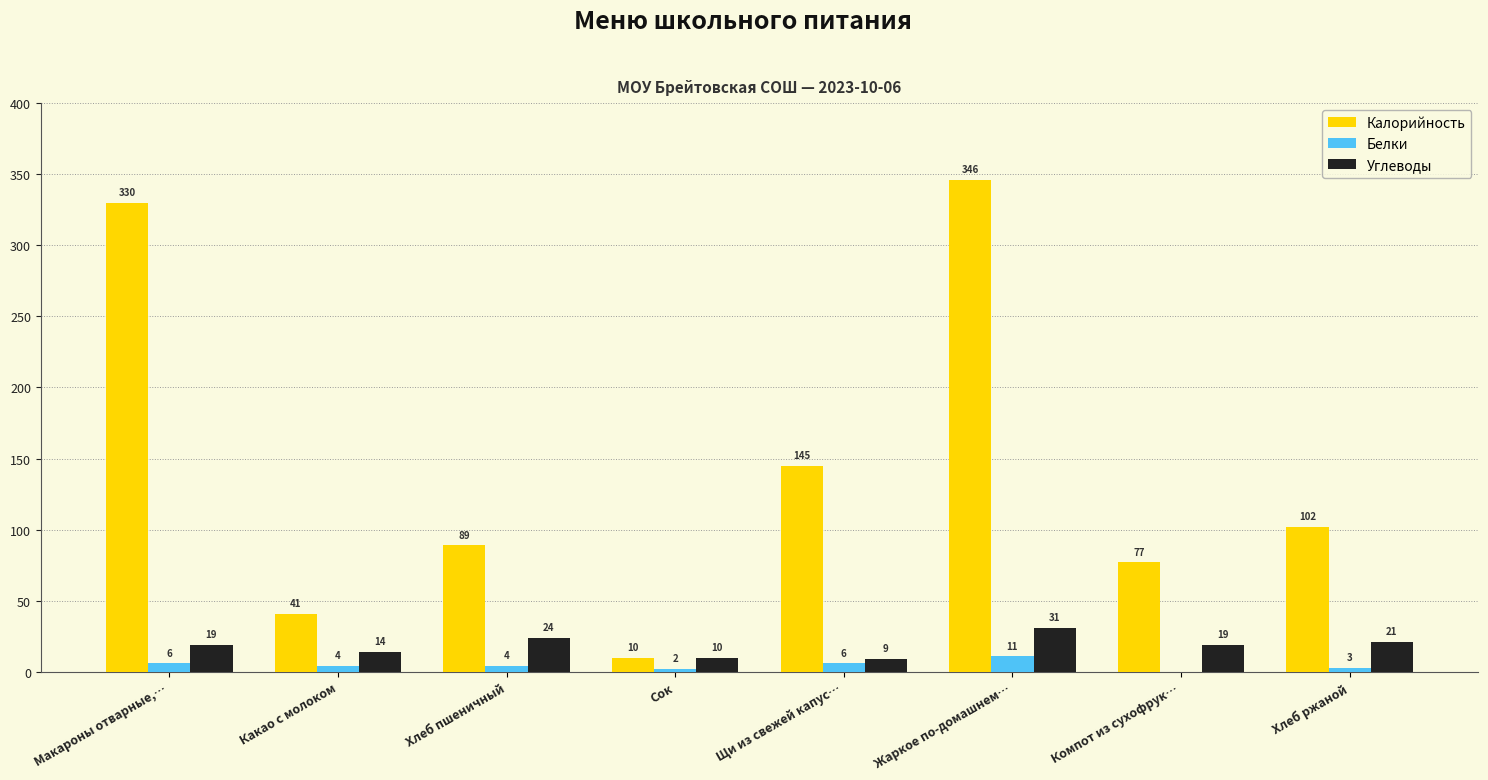

At which category is the sum across all series the highest?

Жаркое по-домашнем…